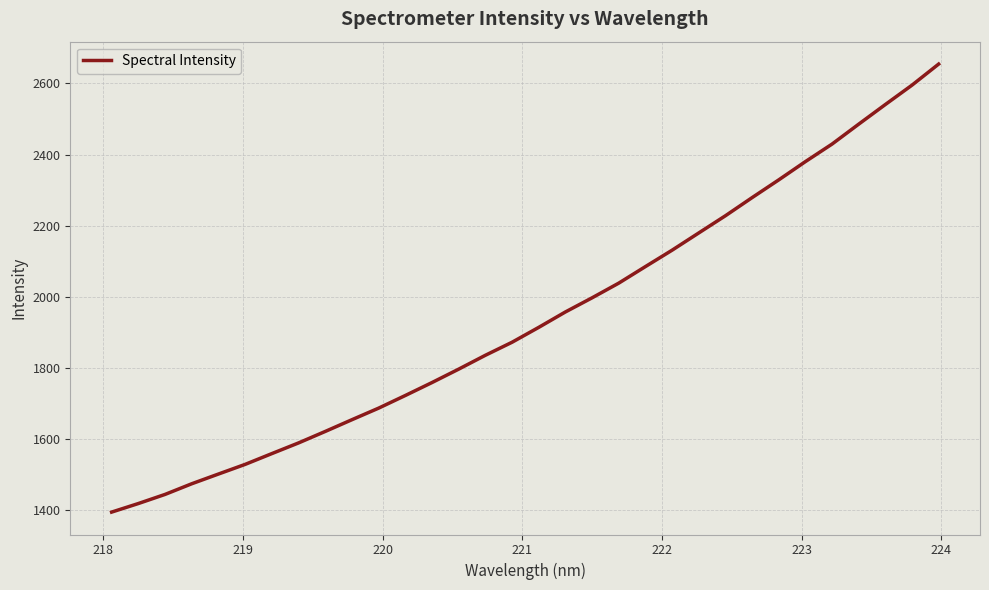

What is the minimum value shown in the chart?

1394.0